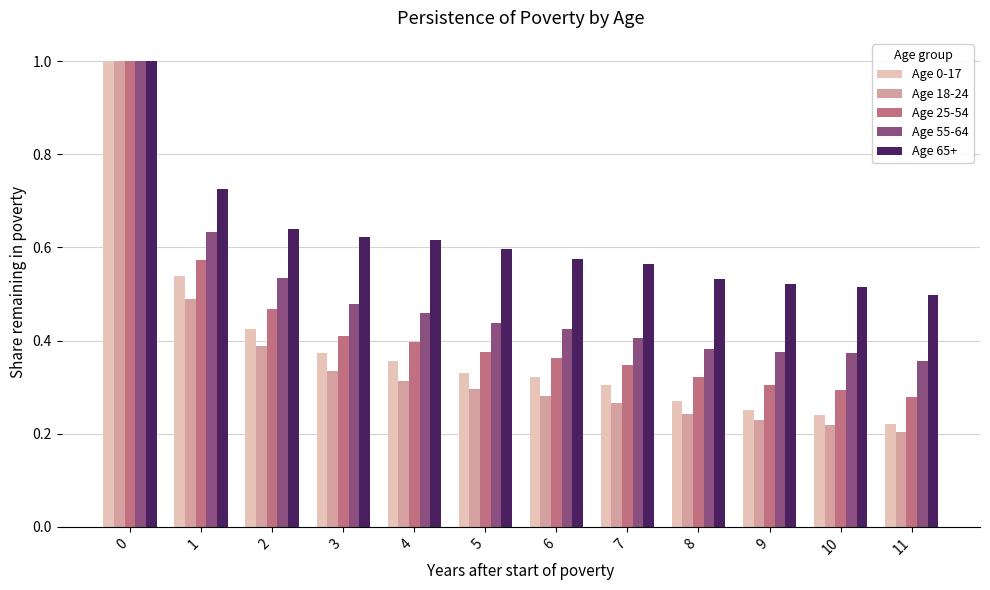

What is the sum of all Age 18-24 values?

4.3